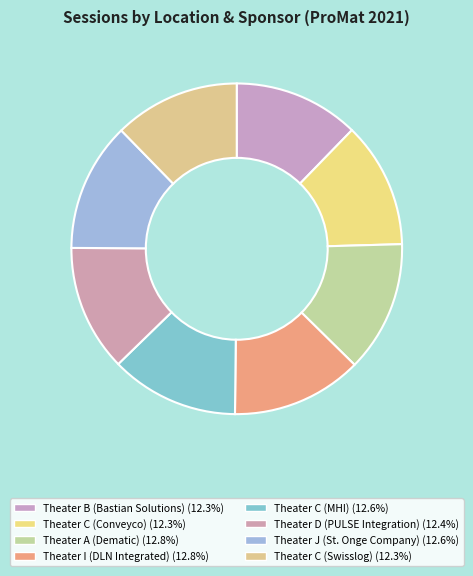

Between Theater I (DLN Integrated) and Theater A (Dematic), which is larger?

Theater A (Dematic)